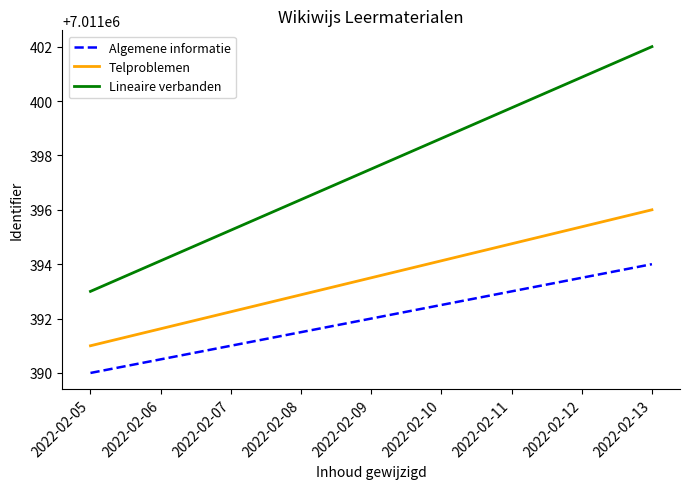

The value of Algemene informatie at 2022-02-11 is 7011393.0. True or false?

True